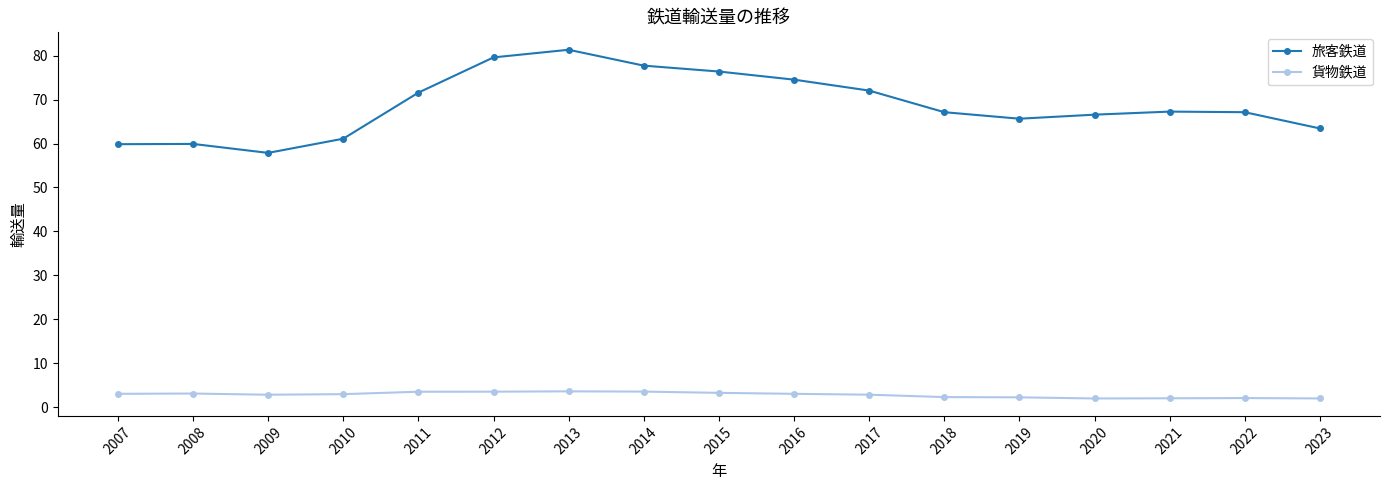

What are all the series names shown in the legend?

旅客鉄道, 貨物鉄道